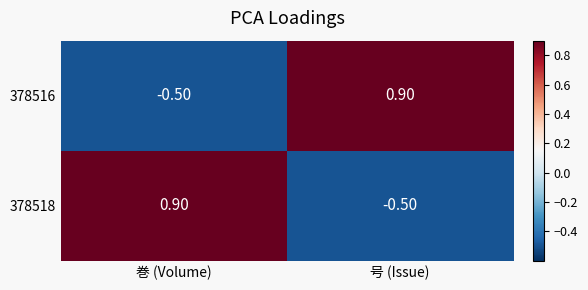

Which category has the lowest value in the 378516 series?

巻 (Volume)